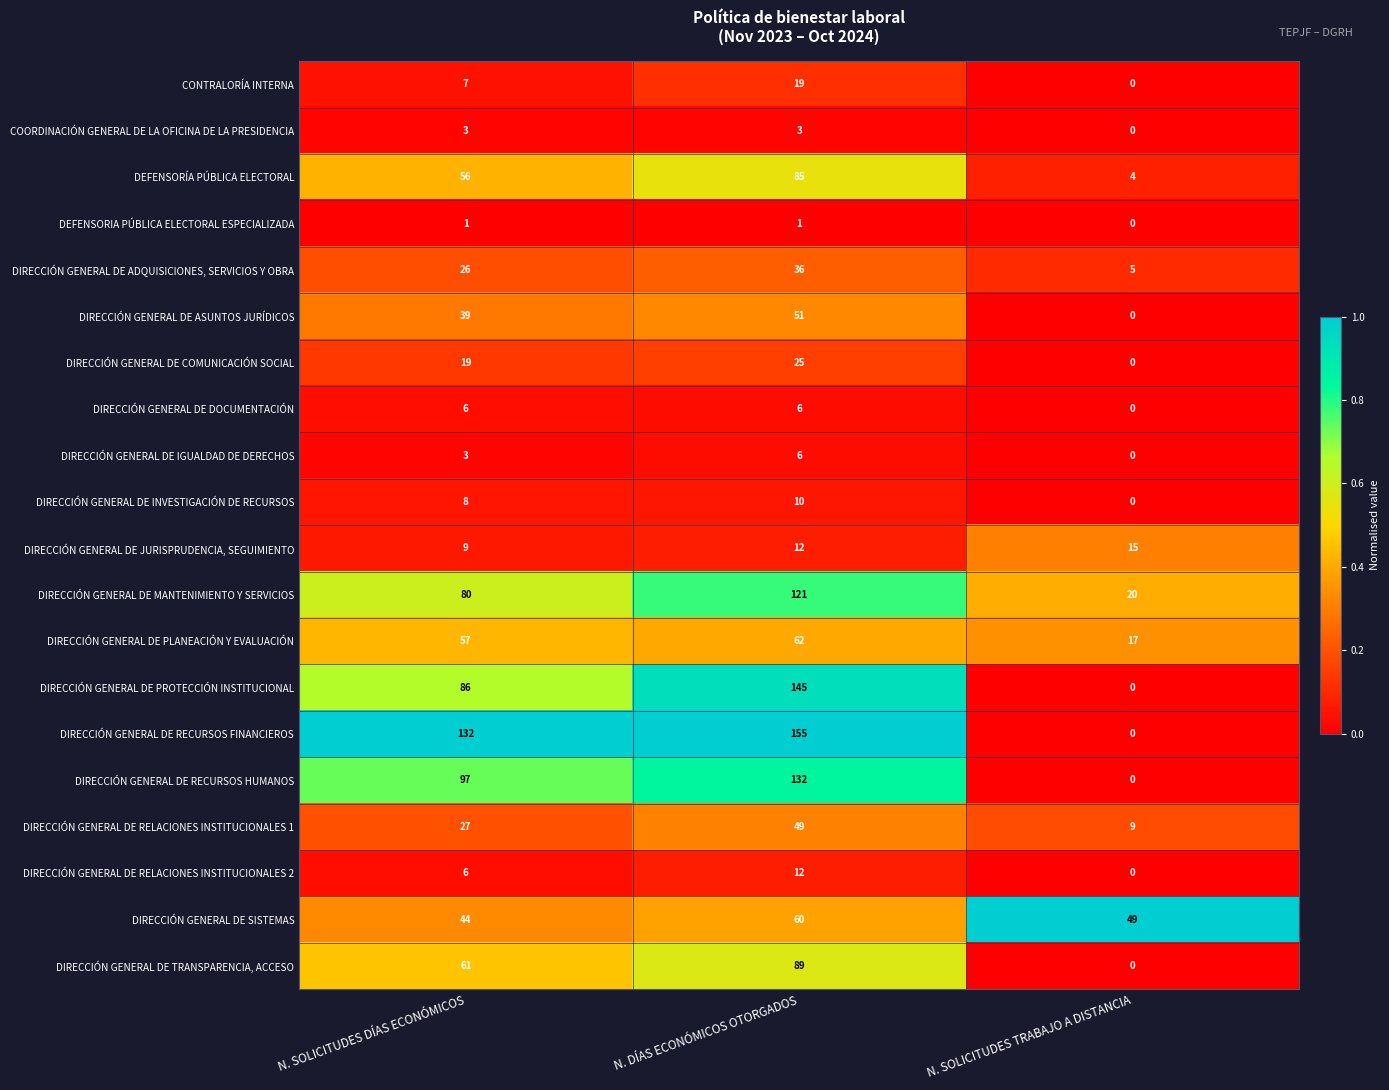

Where is DIRECCIÓN GENERAL DE RELACIONES INSTITUCIONALES 1 nearest to the value 29?

N. SOLICITUDES DÍAS ECONÓMICOS